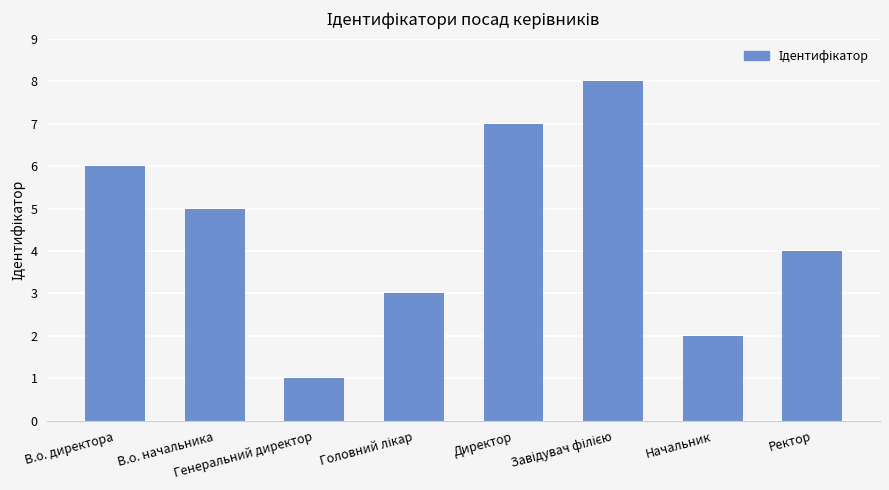

What is the value of the 4th bar from the left?

3